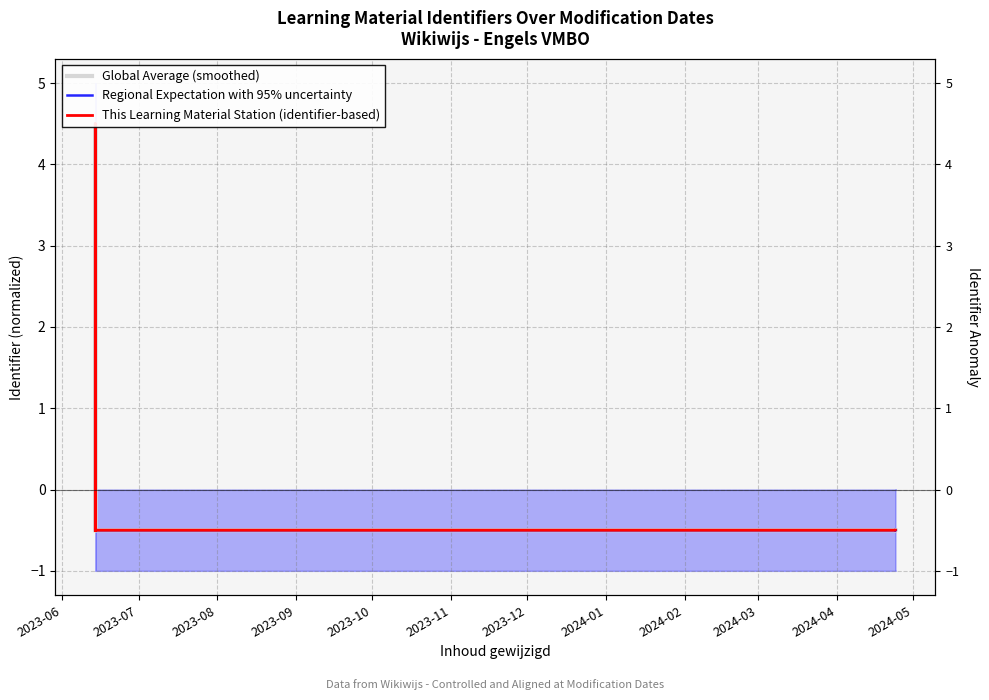

What is the value of the This Learning Material Station (identifier-based) point at the 10th from the left?

-0.5